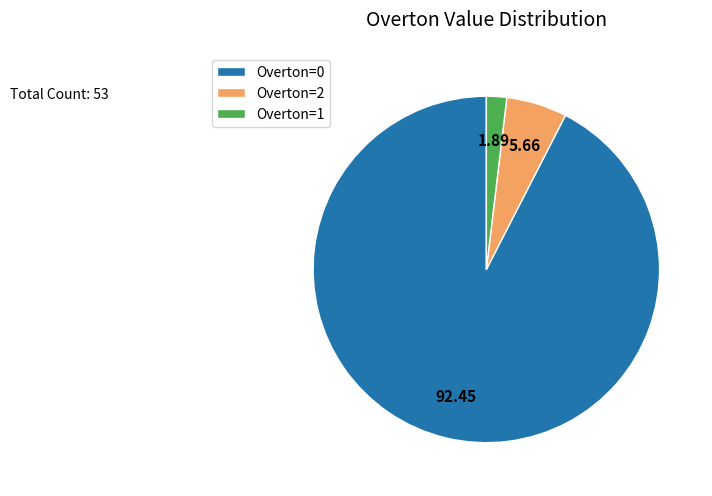

Rank the categories by value from highest to lowest.

Overton=0, Overton=2, Overton=1